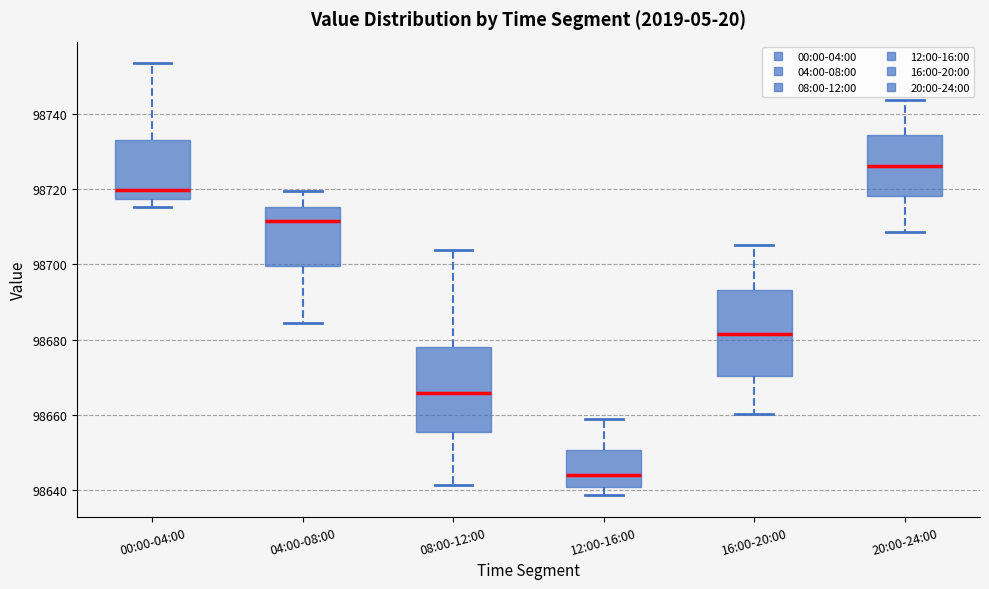

Reading left to right, transcribe this box plot: for each box, give where its median line is, the range the box spans, and where its two whiskers end, as read against the y-axis. The values are not printed on the chart, so give them approximately, as read against the axis.

00:00-04:00: median 98720, box 98718 to 98732, whiskers 98716 to 98754
04:00-08:00: median 98712, box 98700 to 98716, whiskers 98684 to 98720
08:00-12:00: median 98666, box 98656 to 98678, whiskers 98642 to 98704
12:00-16:00: median 98644, box 98640 to 98650, whiskers 98638 to 98658
16:00-20:00: median 98682, box 98670 to 98694, whiskers 98660 to 98706
20:00-24:00: median 98726, box 98718 to 98734, whiskers 98708 to 98744